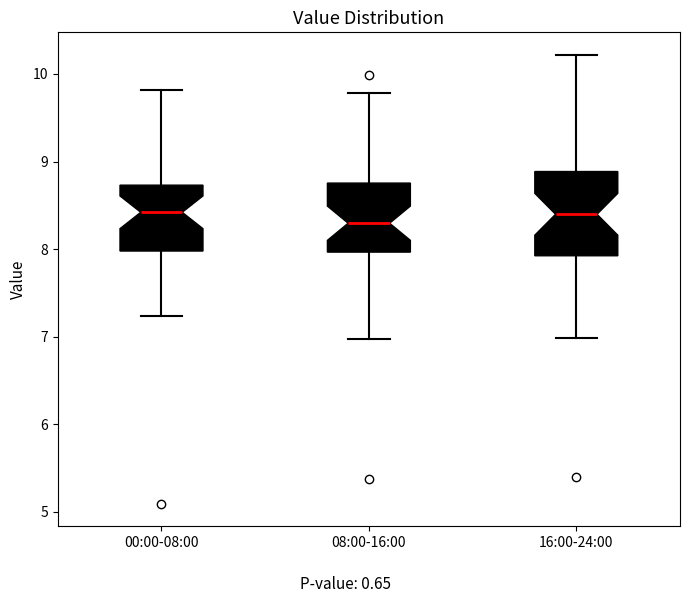

Where does the upper whisker of the box for 00:00-08:00 end on the y-axis? The values are not printed on the chart, so give them approximately, as read against the axis.

9.8